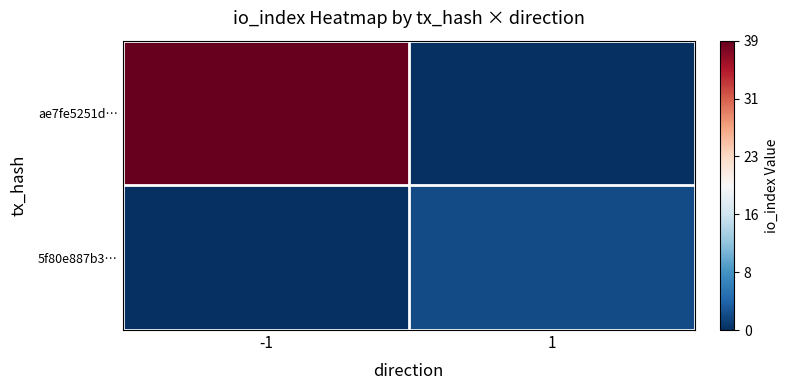

At how many categories does at least one series exceed 0?

2